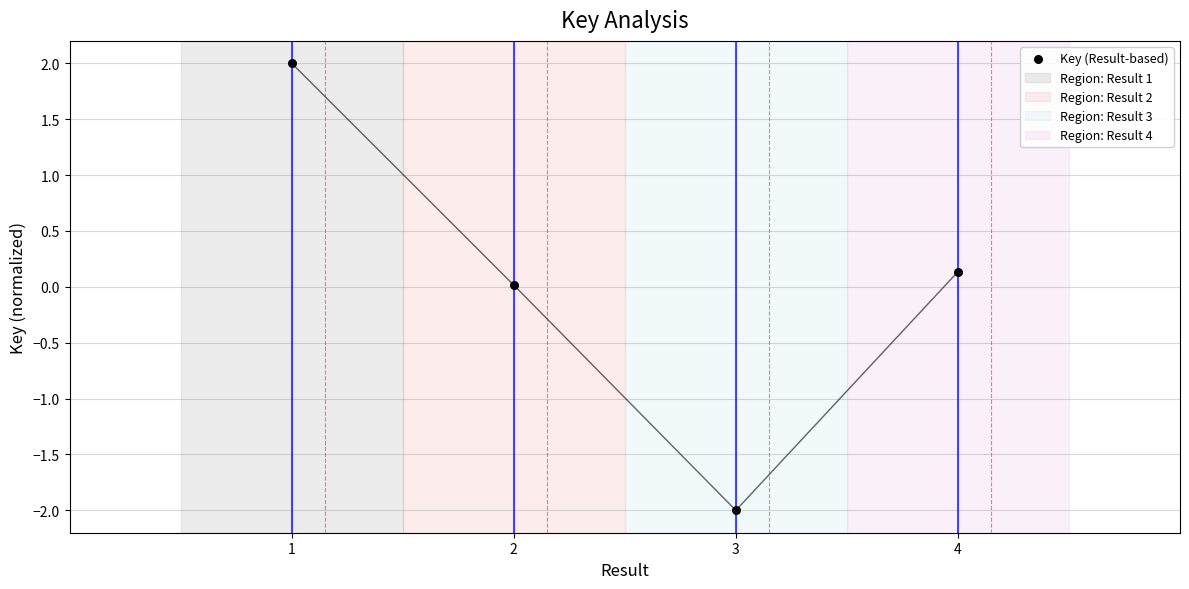

What is the range of X values (max minus min)?

3.0